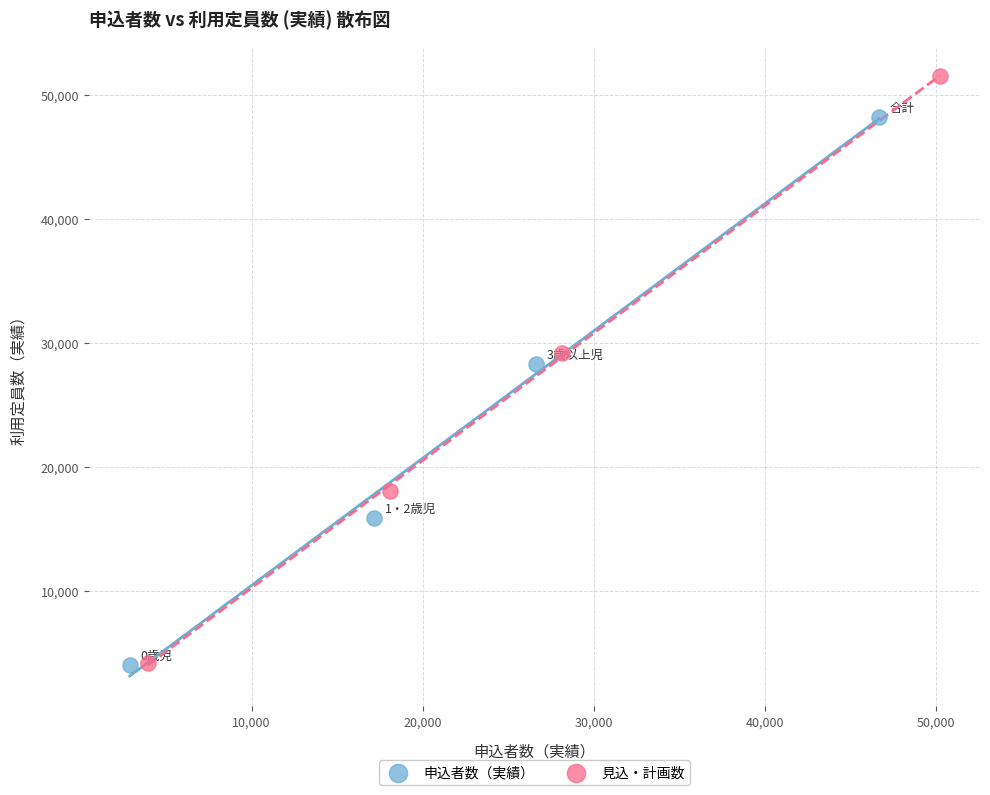

Which series has the largest Y range (max minus min)?

見込・計画数